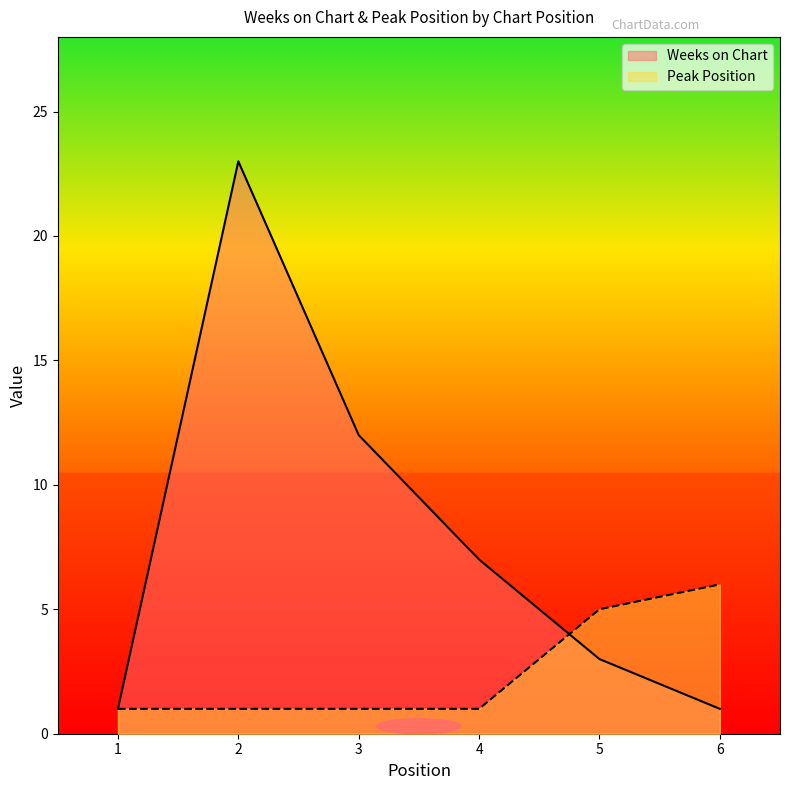

Read the Weeks on Chart value at 3, to the nearest 10.

10